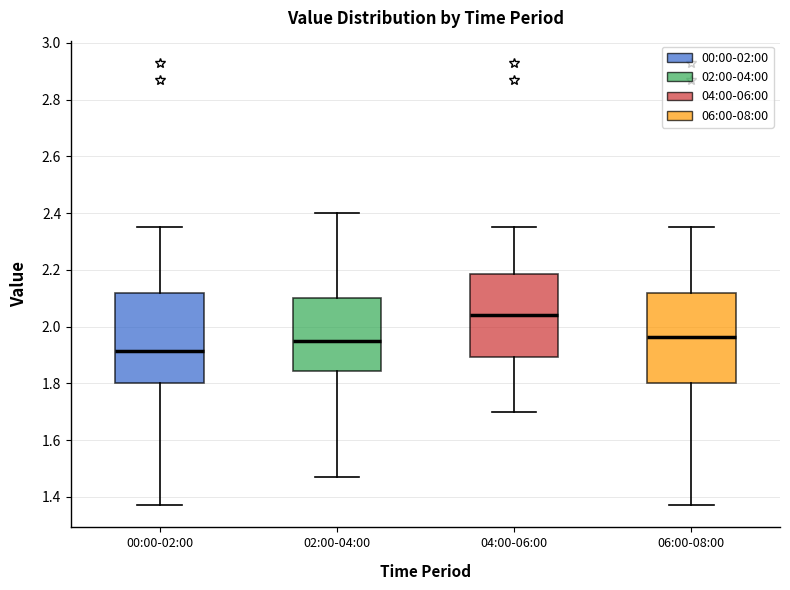

Reading left to right, transcribe this box plot: for each box, give where its median line is, the range the box spans, and where its two whiskers end, as read against the y-axis. The values are not printed on the chart, so give them approximately, as read against the axis.

00:00-02:00: median 1.92, box 1.80 to 2.12, whiskers 1.38 to 2.36
02:00-04:00: median 1.96, box 1.84 to 2.10, whiskers 1.48 to 2.40
04:00-06:00: median 2.04, box 1.90 to 2.18, whiskers 1.70 to 2.36
06:00-08:00: median 1.96, box 1.80 to 2.12, whiskers 1.38 to 2.36